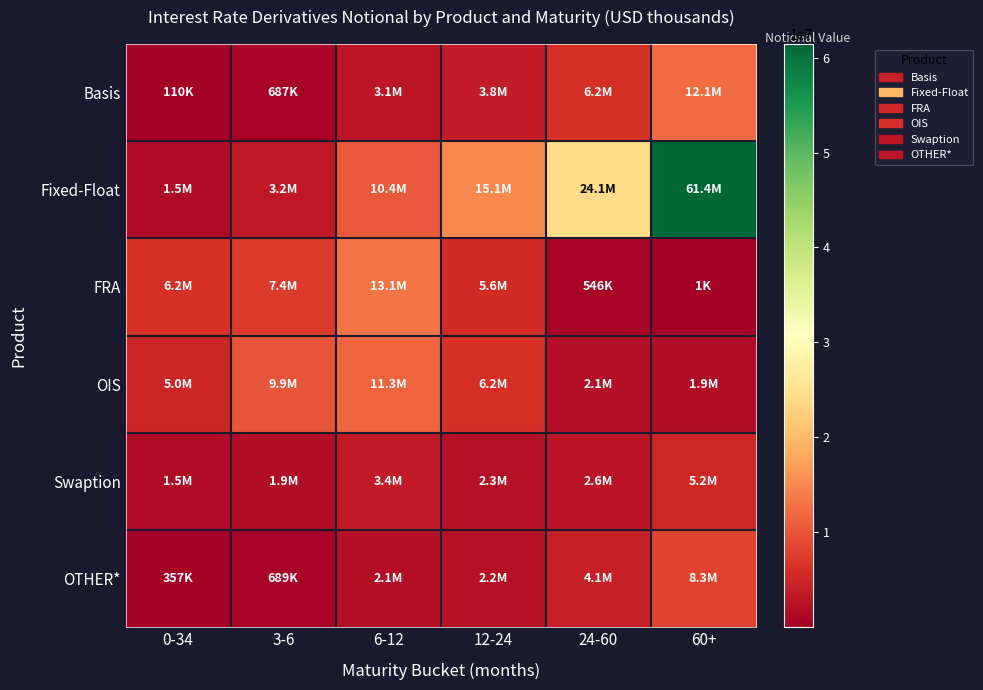

Reading right to left, extract all data points from this chart.

Basis: 60+=12074103	24-60=6183013	12-24=3785330	6-12=3076054	3-6=687472	0-34=109513
Fixed-Float: 60+=61437795	24-60=24113528	12-24=15079339	6-12=10420773	3-6=3234248	0-34=1538217
FRA: 60+=1462	24-60=546378	12-24=5564933	6-12=13141304	3-6=7416001	0-34=6218602
OIS: 60+=1902482	24-60=2124333	12-24=6162890	6-12=11318816	3-6=9927355	0-34=4985063
Swaption: 60+=5207602	24-60=2649426	12-24=2274195	6-12=3407790	3-6=1915736	0-34=1487894
OTHER*: 60+=8331215	24-60=4126987	12-24=2200296	6-12=2138020	3-6=688647	0-34=356728